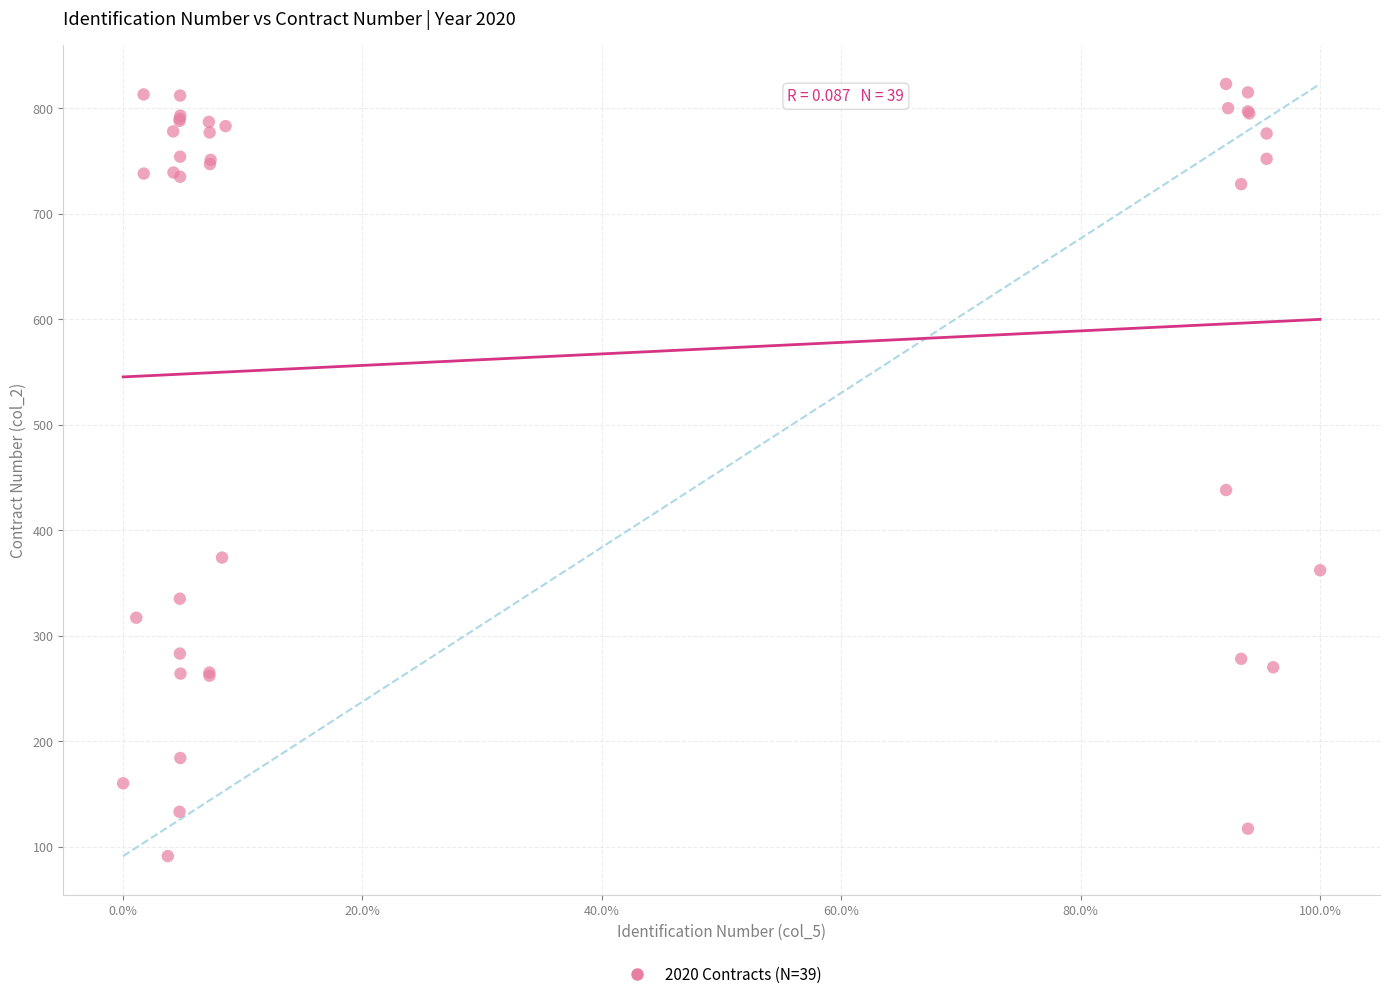

What Y value in the scatter plot is closest to 457?

438